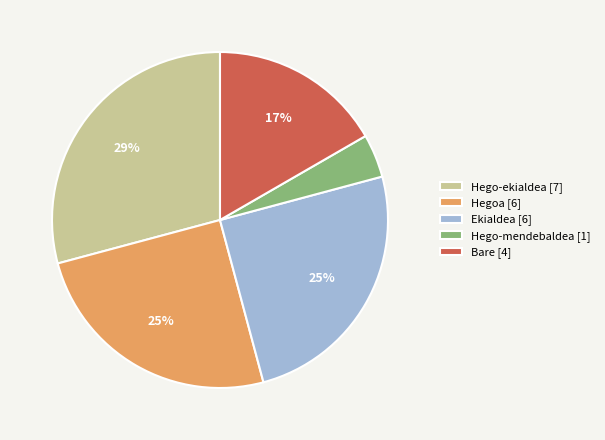

Is it true that Hegoa [6] is 25% of the pie?

True